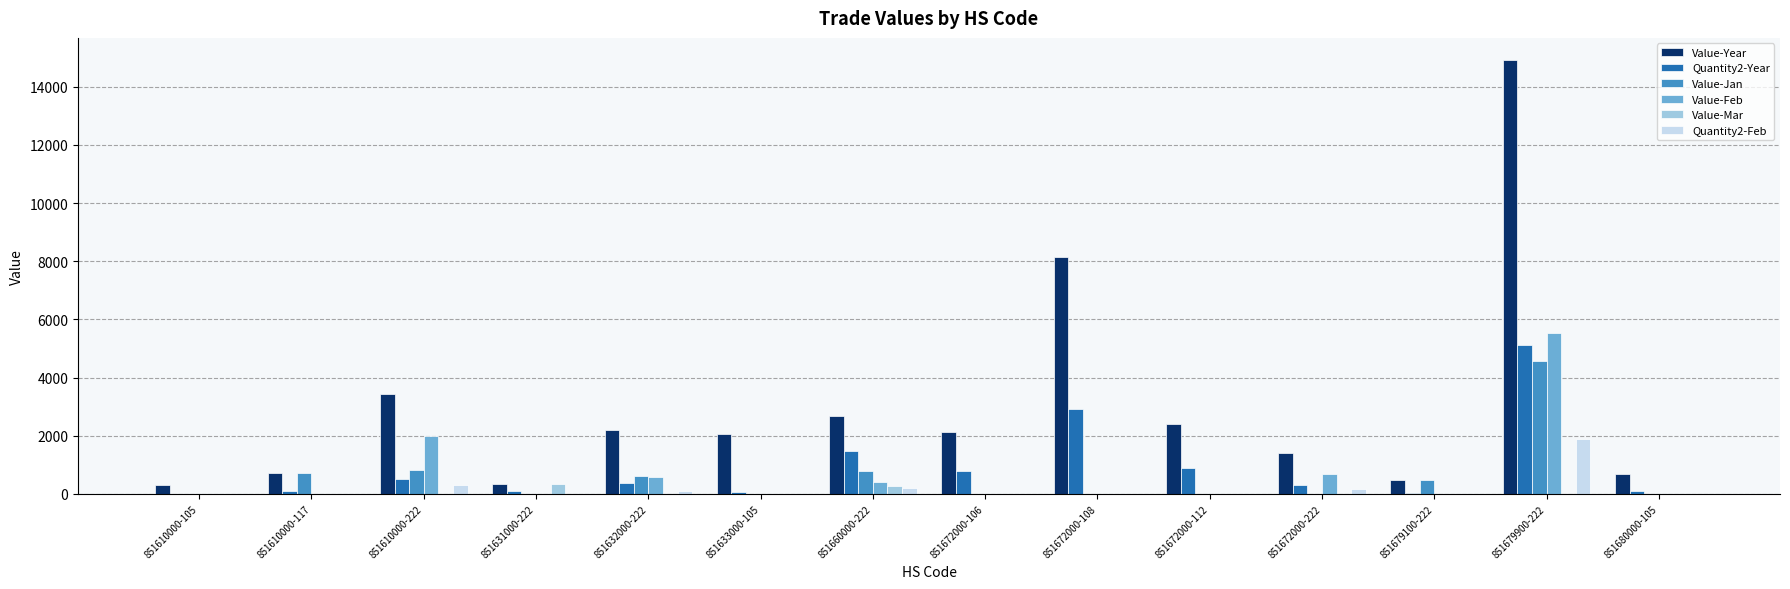

How many data points does each series have?

14